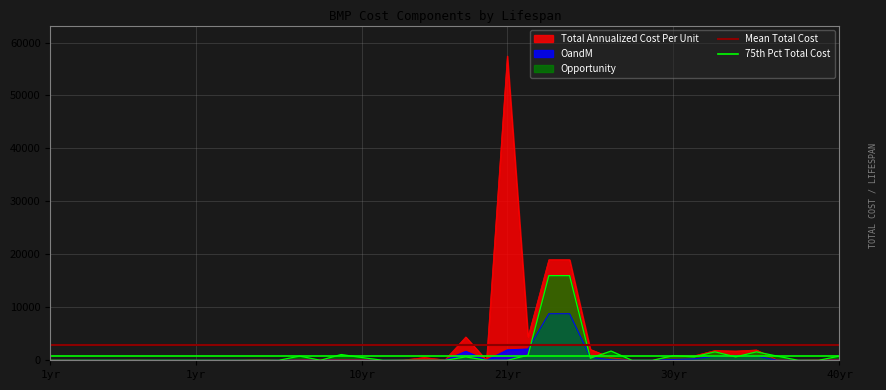

Where is 75th Pct Total Cost nearest to the value 847?

1yr